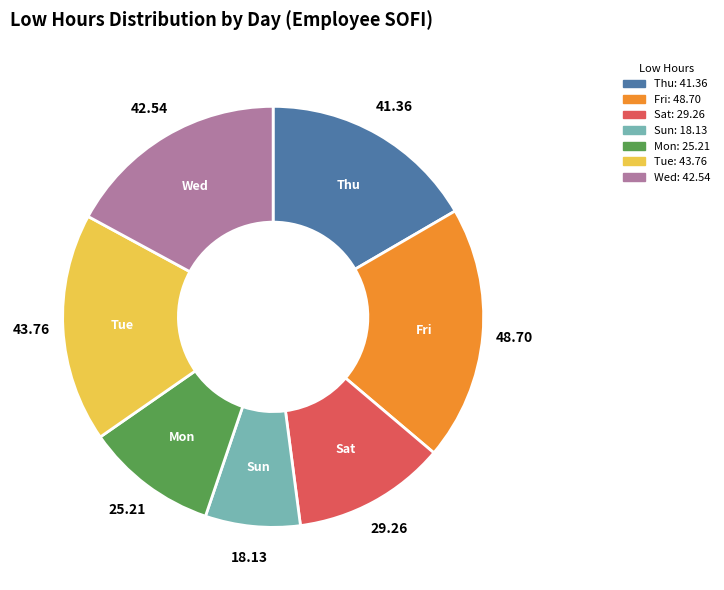

Is there a majority slice in this chart?

No